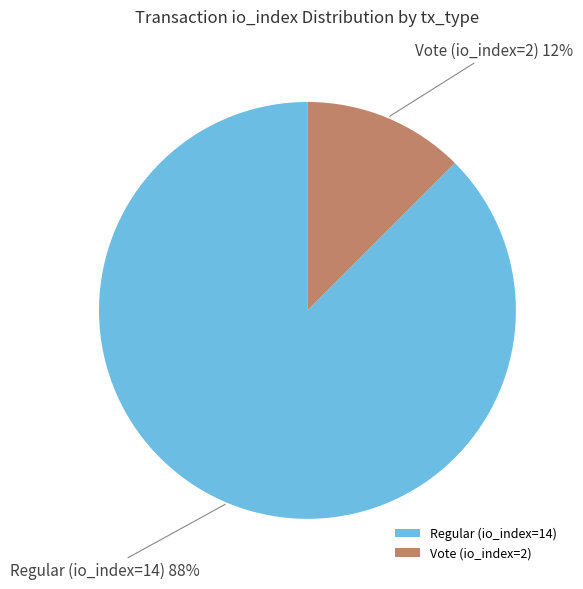

Which category accounts for the majority?

Regular (io_index=14)